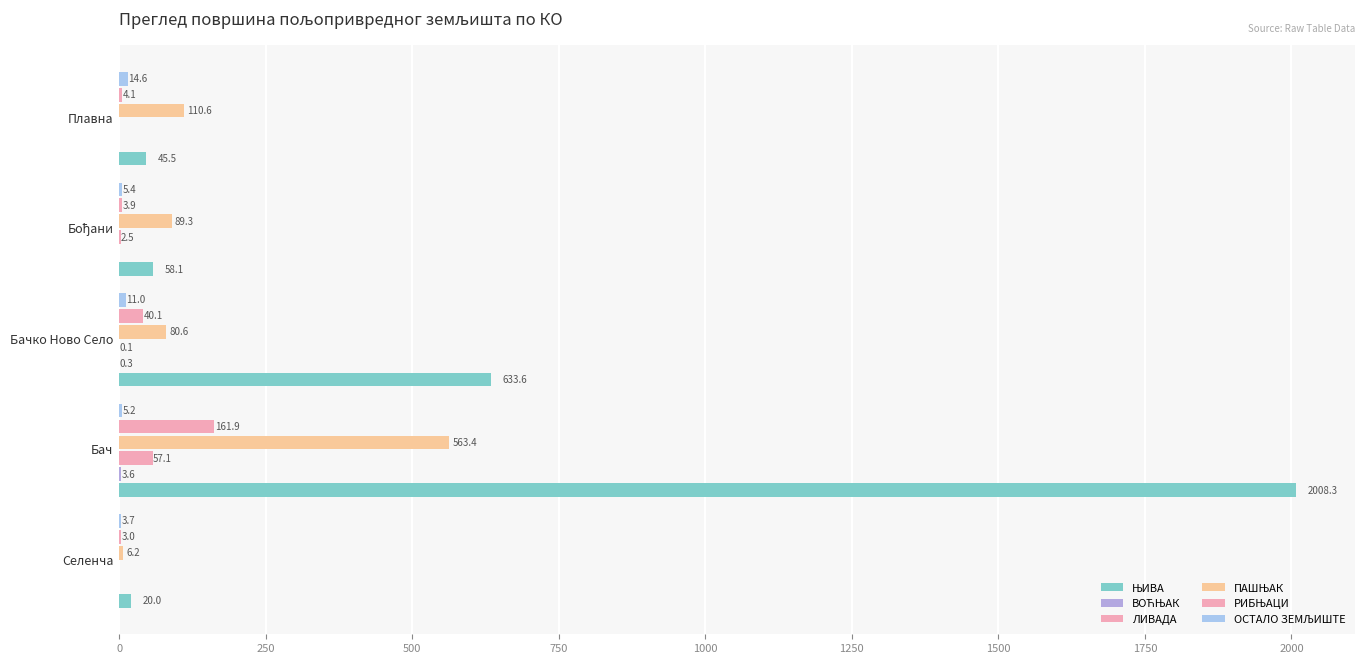

Which series has the largest range (max minus min)?

ЊИВА